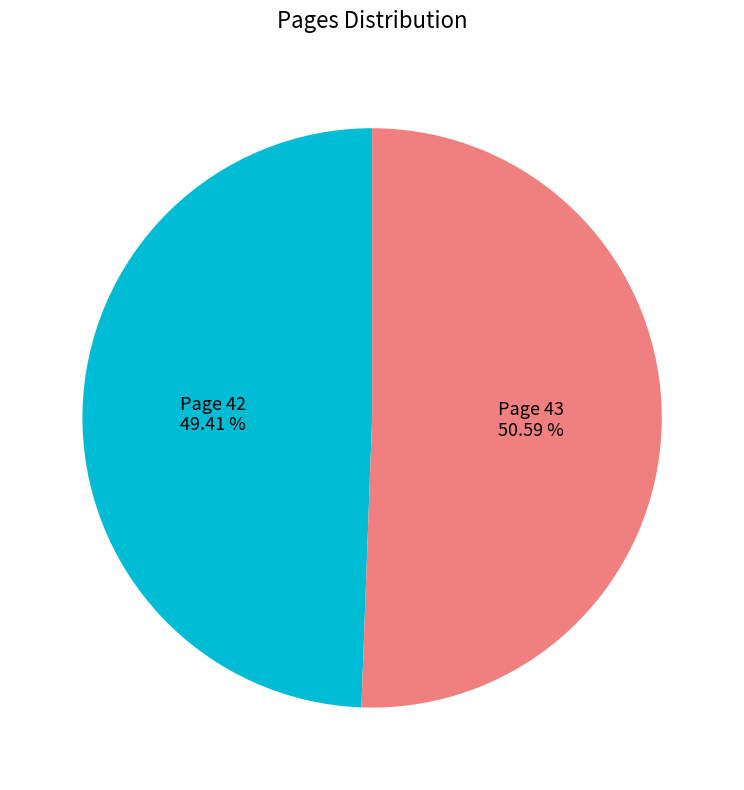

How many slices are in this pie chart?

2